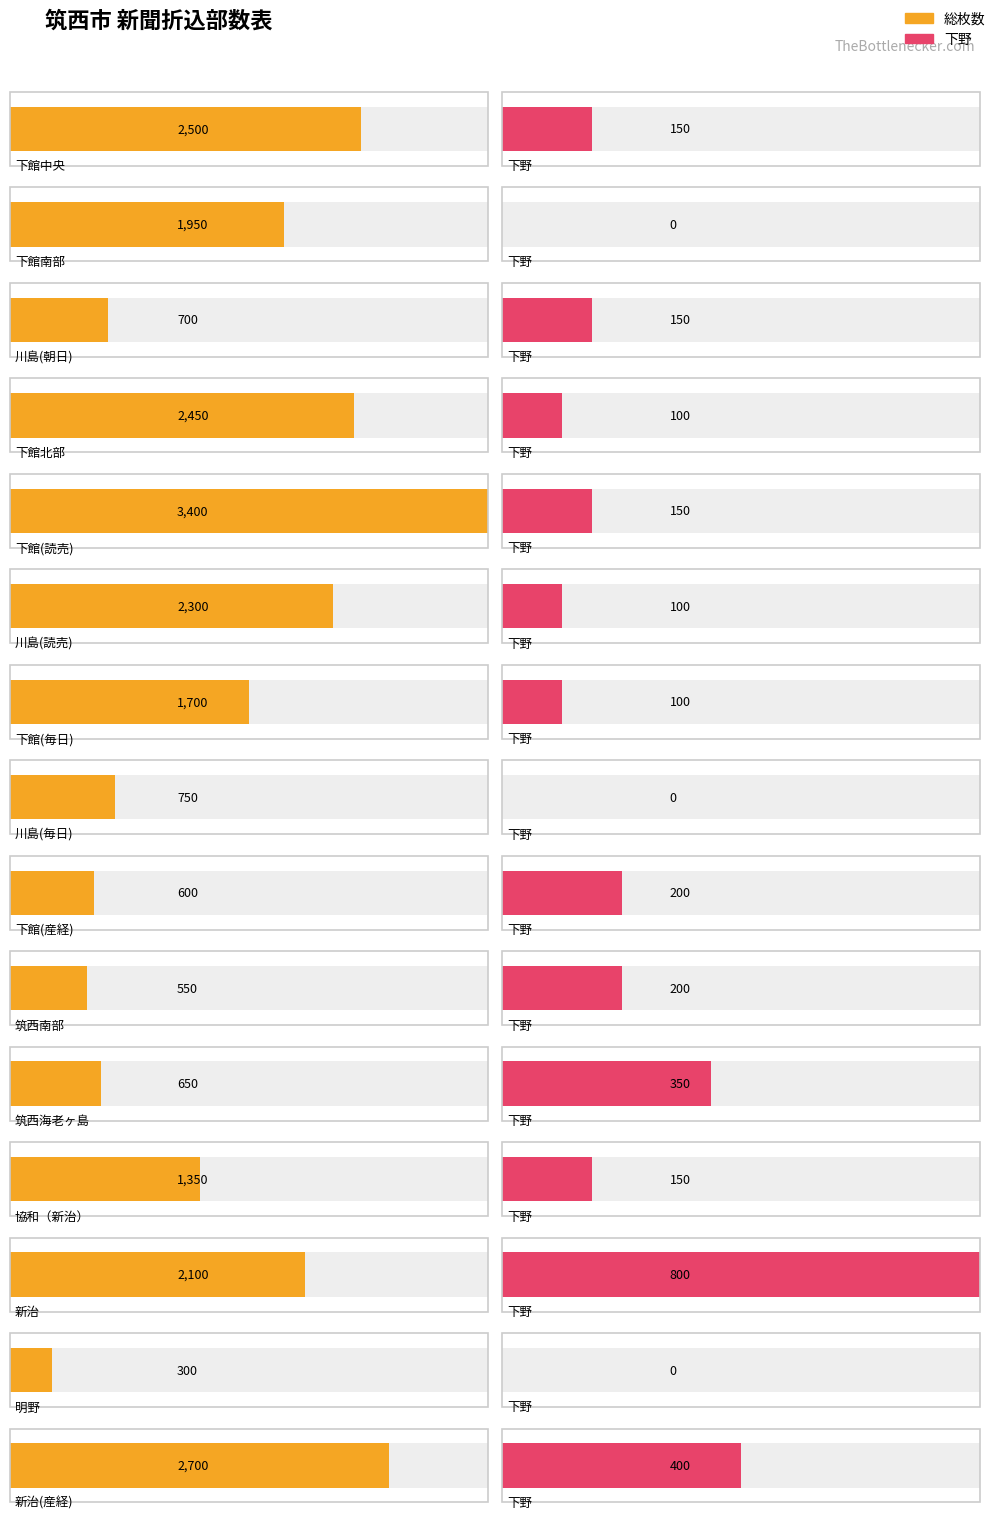

Where does the 総枚数 series first go above 1700?

下館中央